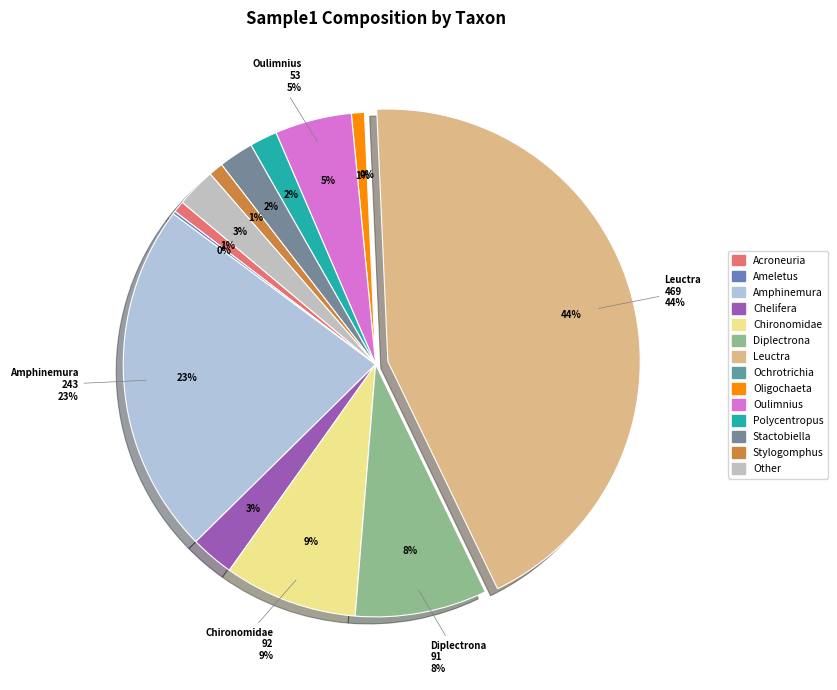

To the nearest percent, what is the difference between the largest and smallest slice percentages?

44%